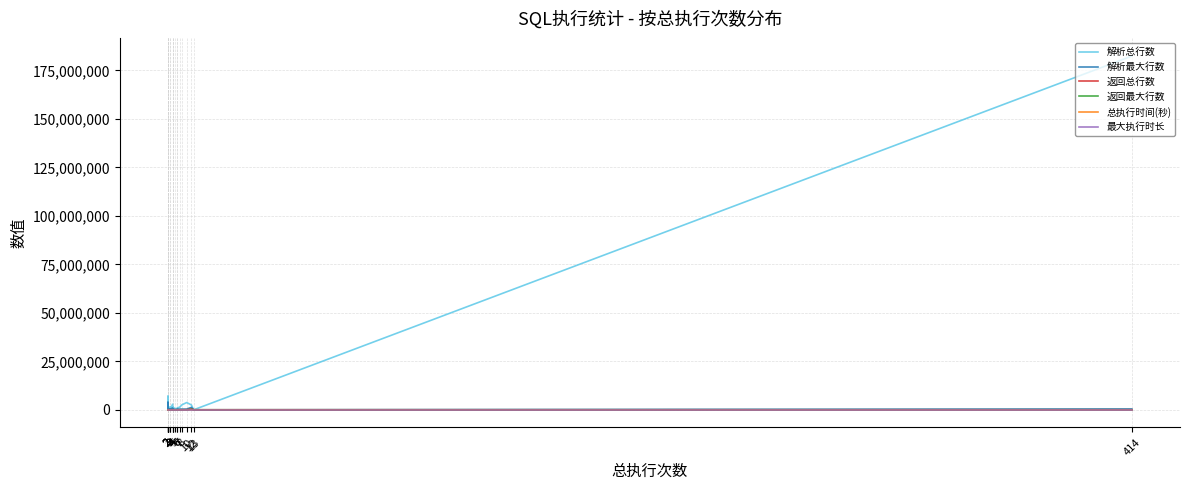

True or false: 最大执行时长 has a value of 1 at 2.

False